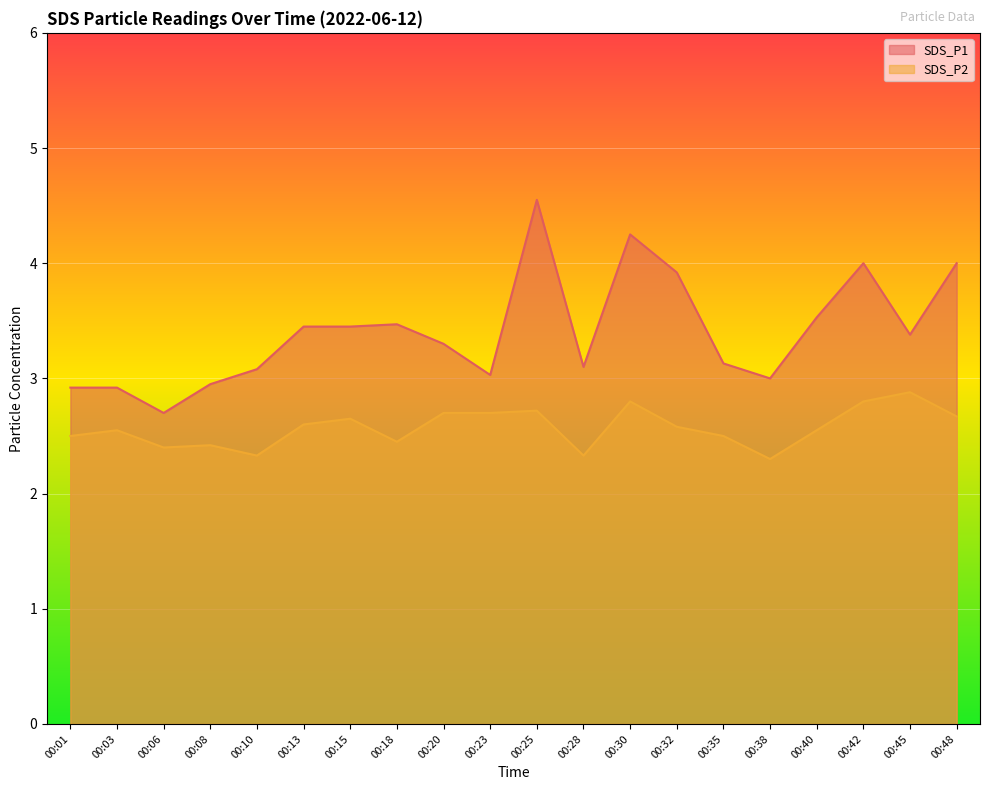

At which category does SDS_P1 reach its first local valley?

00:06